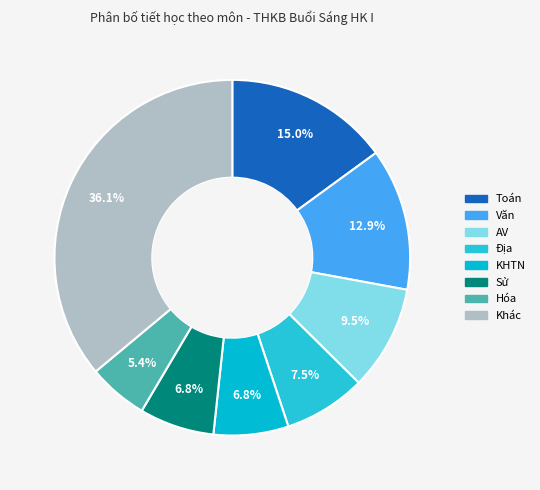

How many slices are in this pie chart?

8